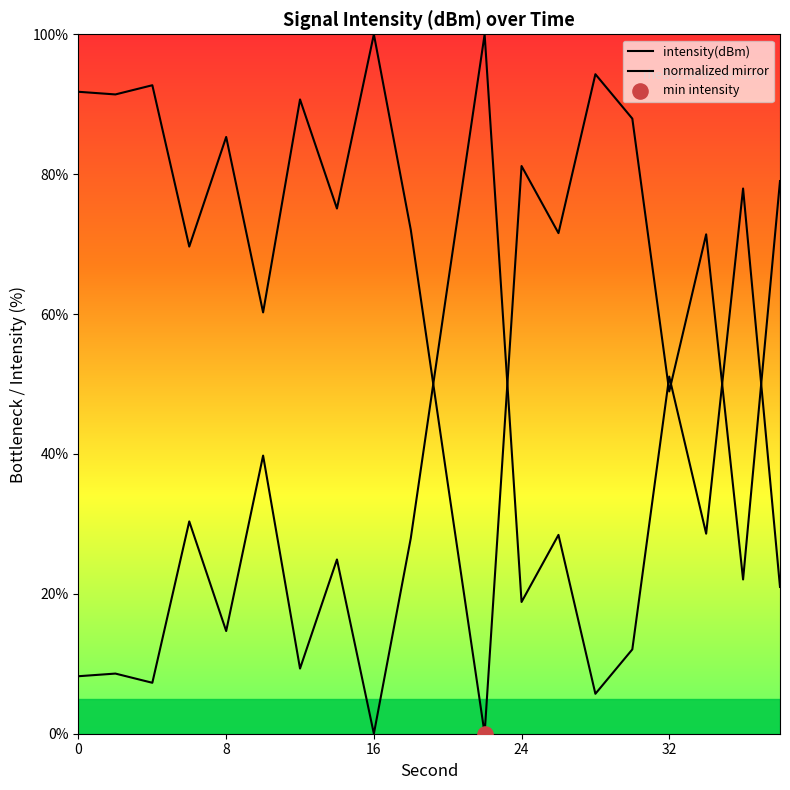

At how many categories does at least one series exceed 16?

20